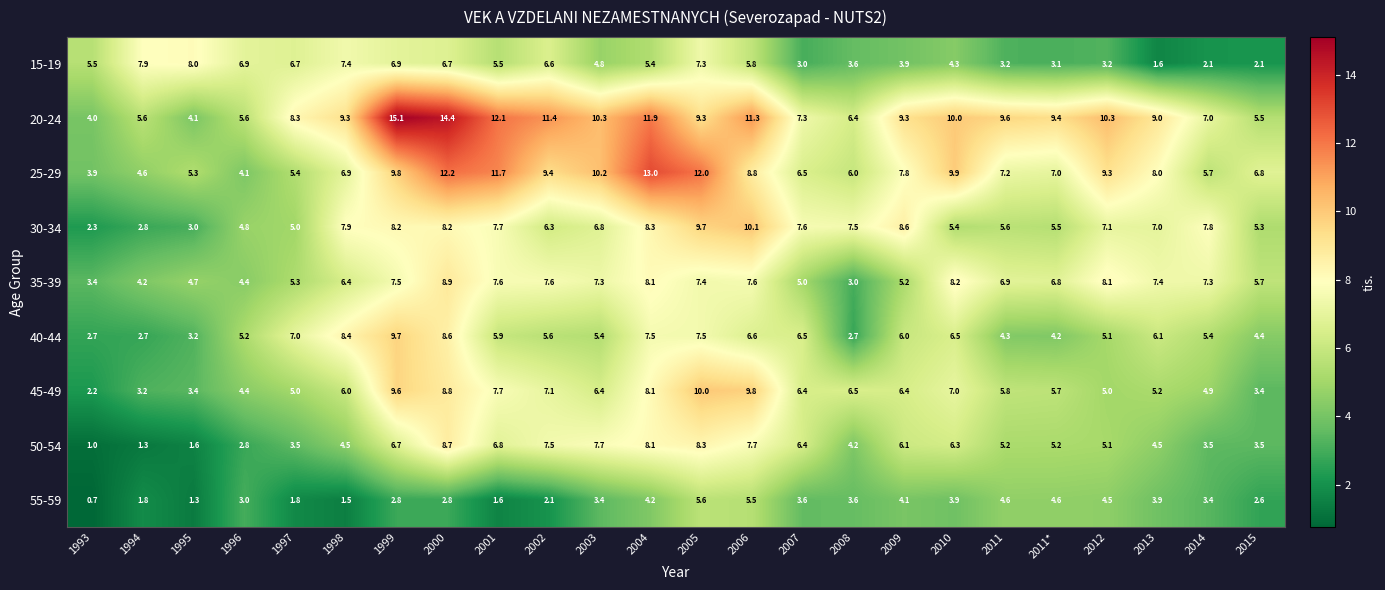

What is the difference between the highest and lowest values at 1998?

7.8